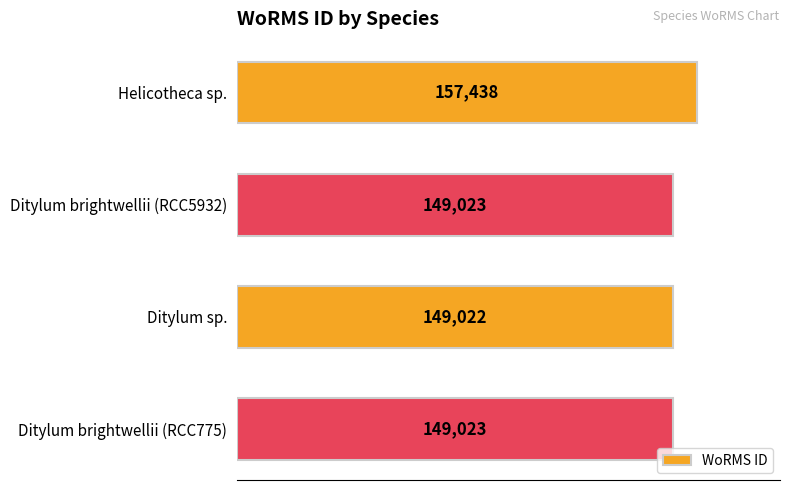

True or false: the data shows 157438 at Helicotheca sp..

True